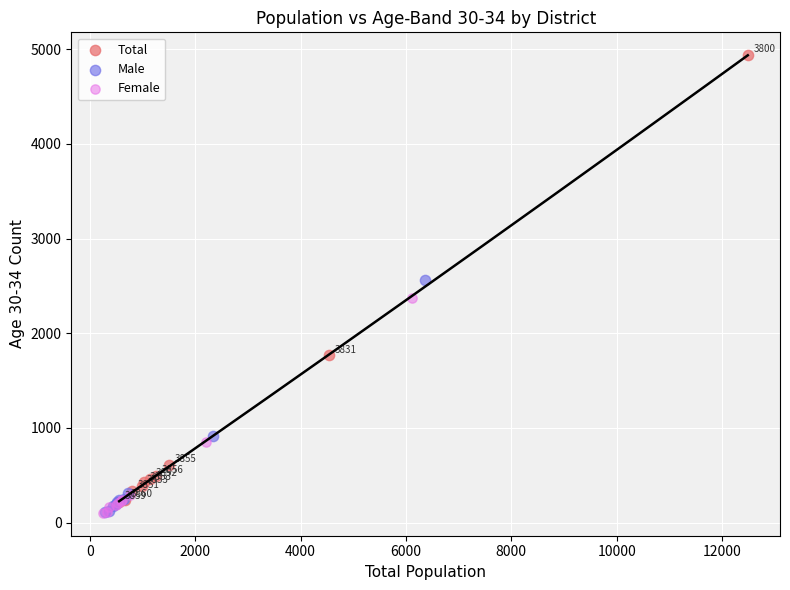

Which series contains the highest Y value?

Total